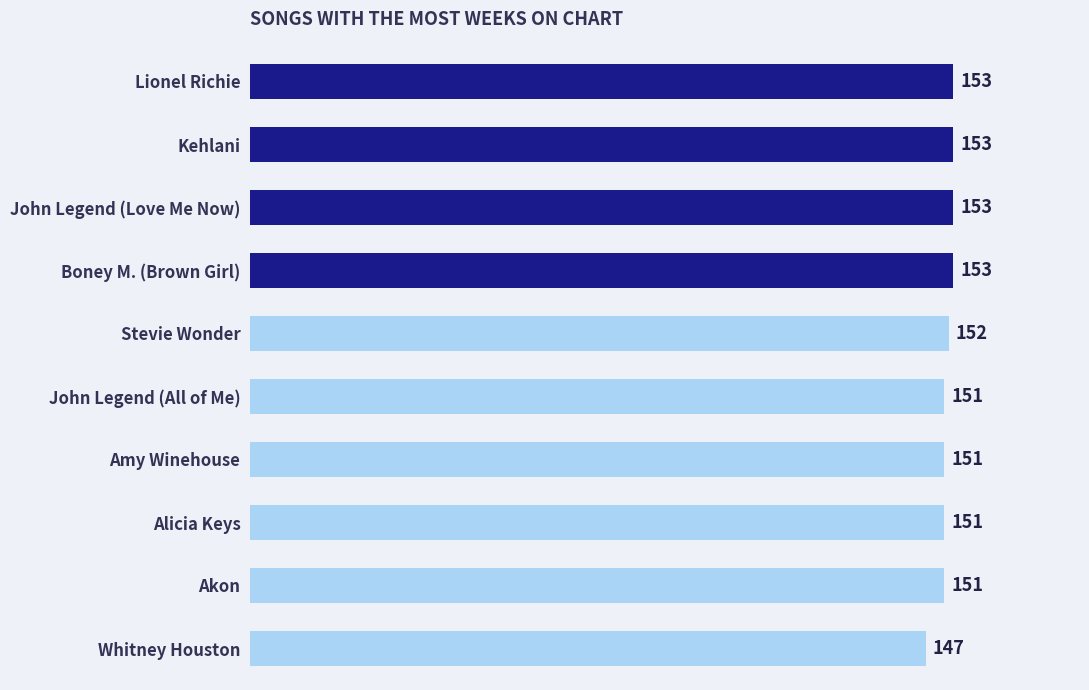

Approximately how many times larger is the value at Alicia Keys compared to Stevie Wonder?

1.0